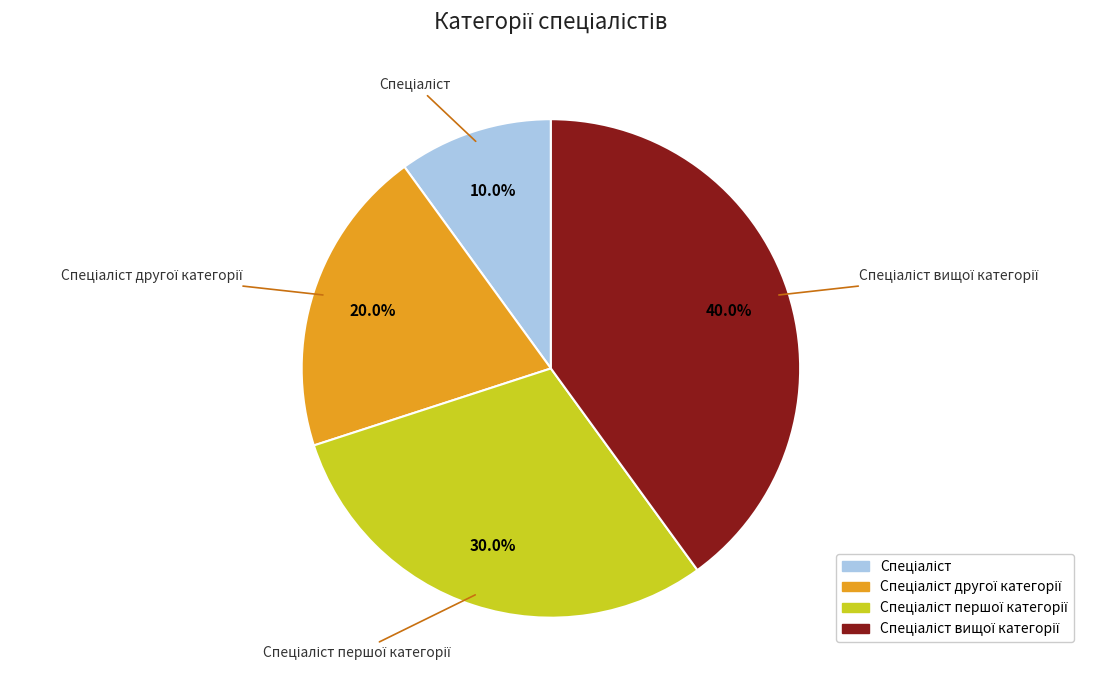

Is there any slice that represents more than half of the pie?

No